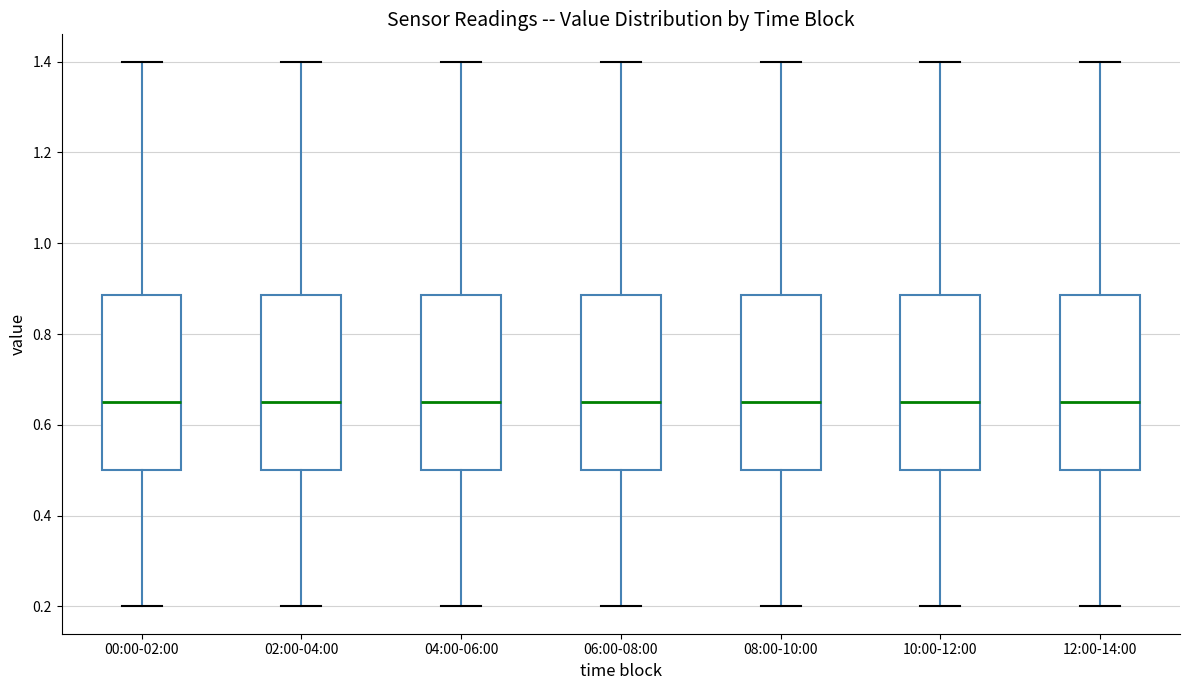

Where does the lower whisker of the box for 08:00-10:00 end on the y-axis? The values are not printed on the chart, so give them approximately, as read against the axis.

0.20